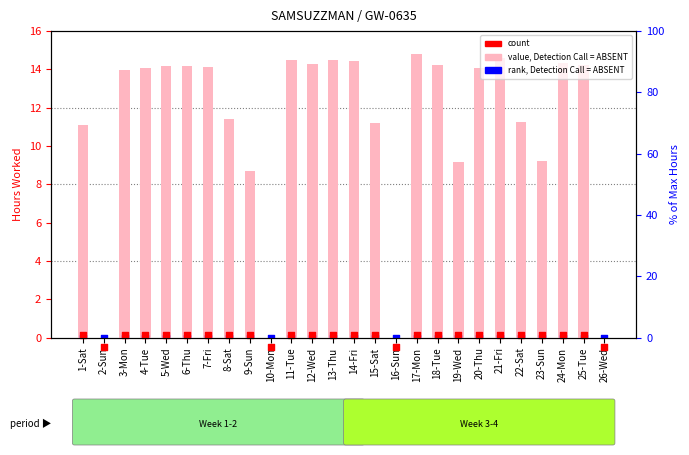

Which series has the largest Y range (max minus min)?

value, Detection Call = ABSENT